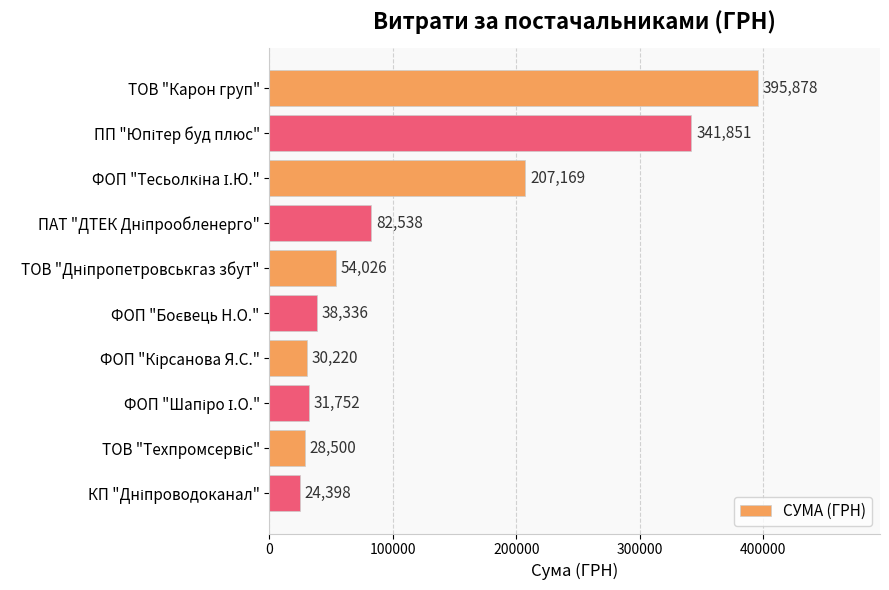

What is the average value?

123466.8